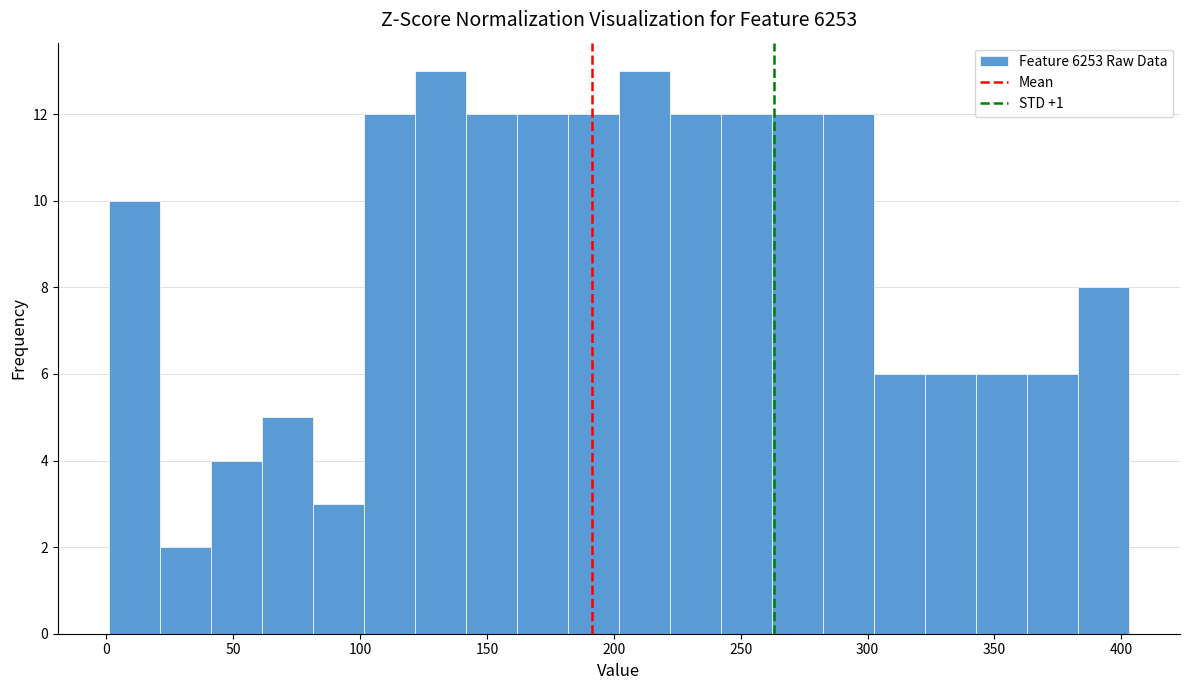

What is the height of the bar covering 280 to 305 on the x-axis? Neither the bar edges nor the heights are printed on the chart, so give them approximately, as read against the axes.

12